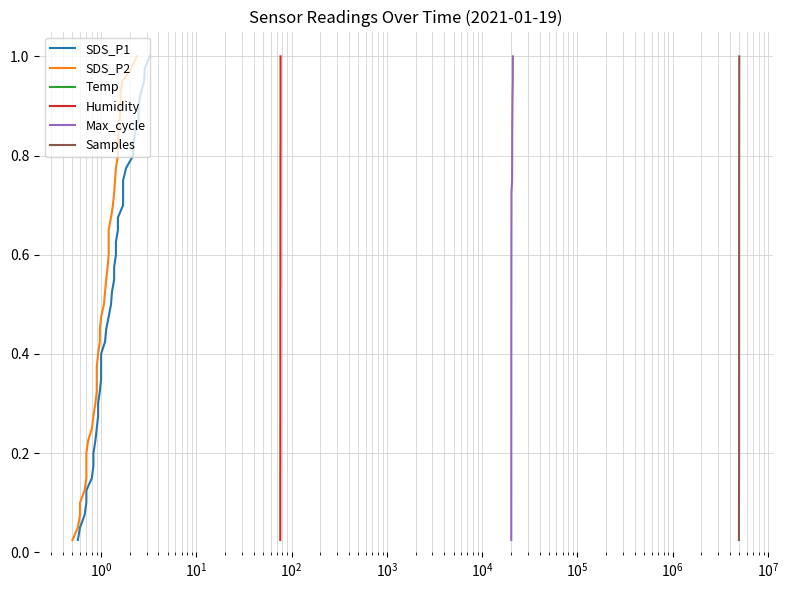

What is the average value of the SDS_P2 series?

0.5